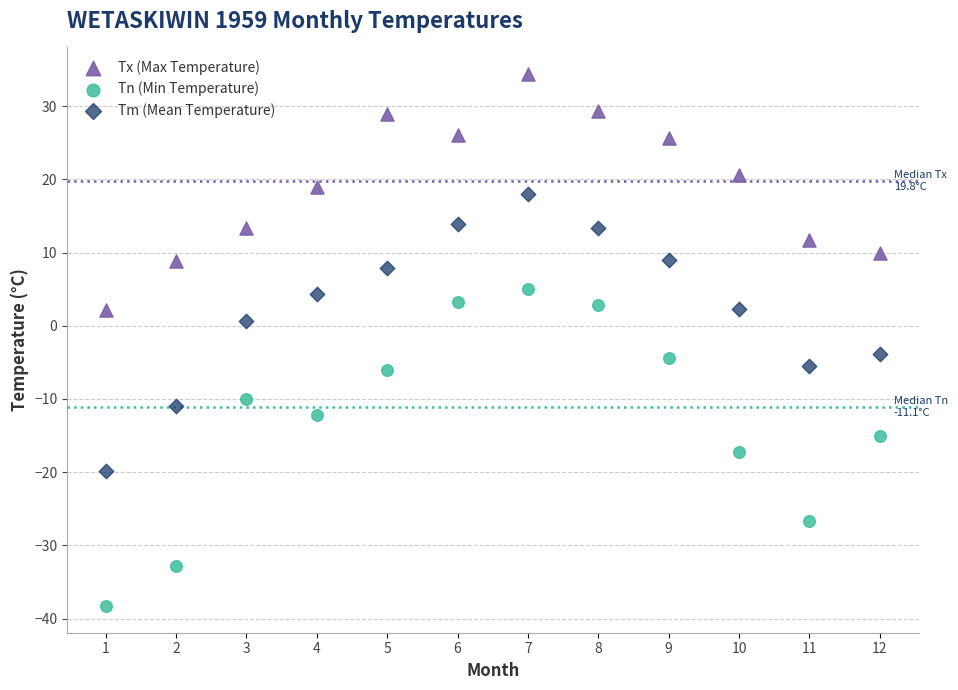

Which series has the widest spread of Y values?

Tn (Min Temperature)